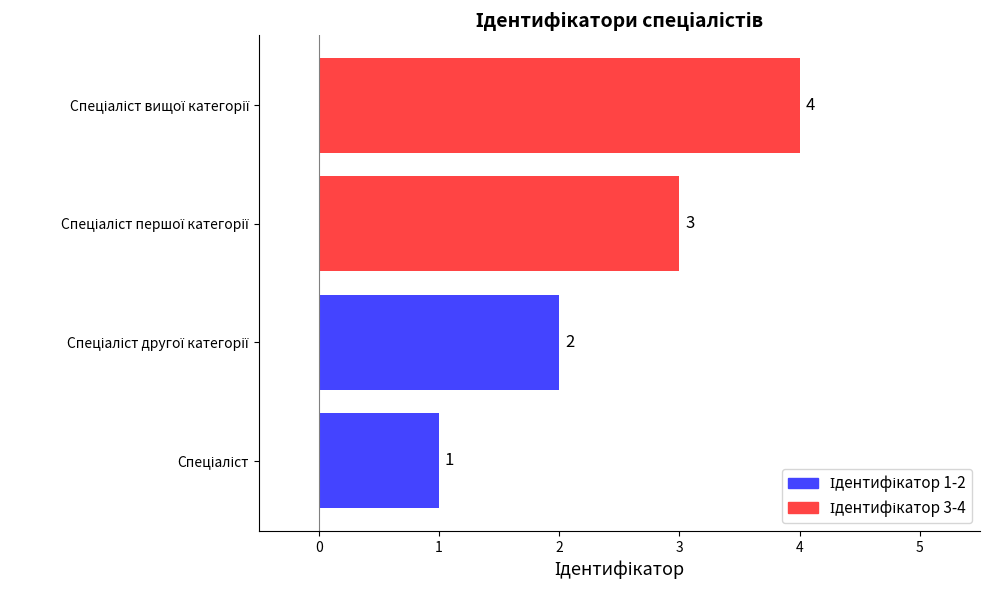

How many bars are there in total?

4